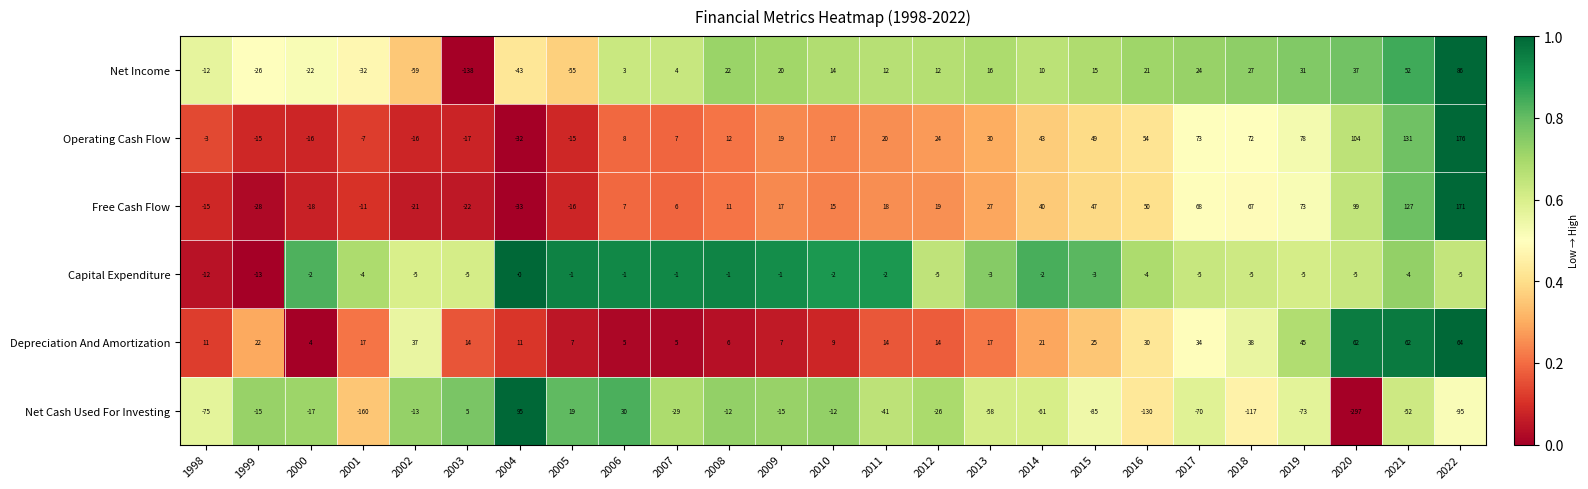

Is it true that Net Income equals 17 at 2012?

False